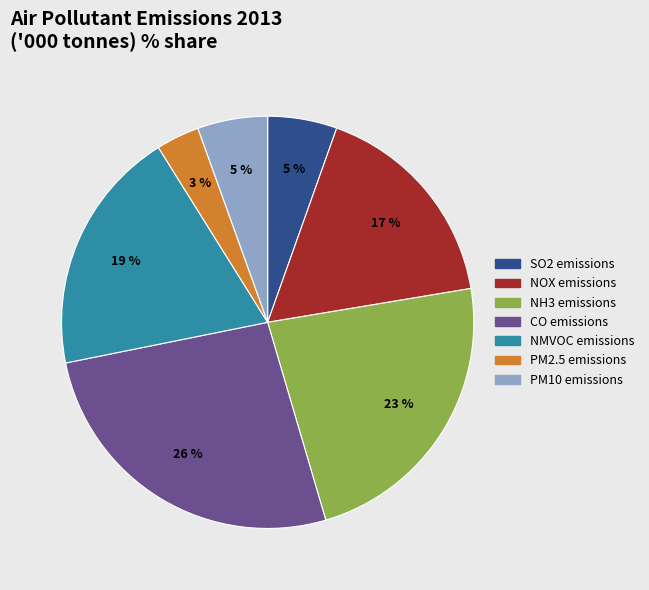

To the nearest percent, what is the average slice percentage?

14%